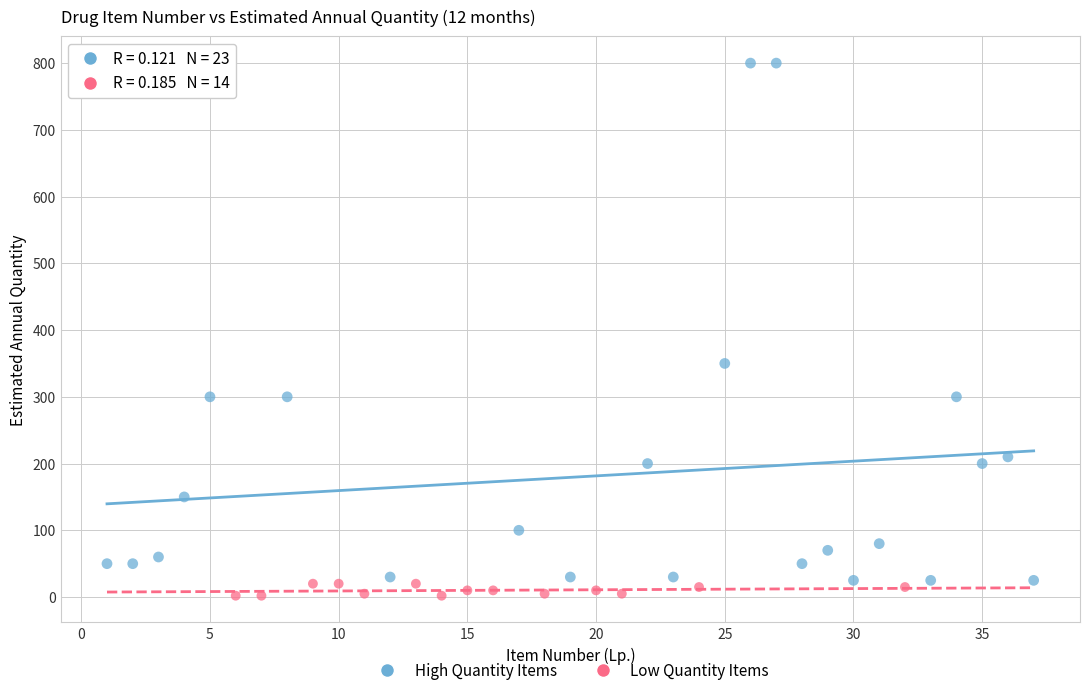

Which series contains the highest Y value?

High Quantity Items